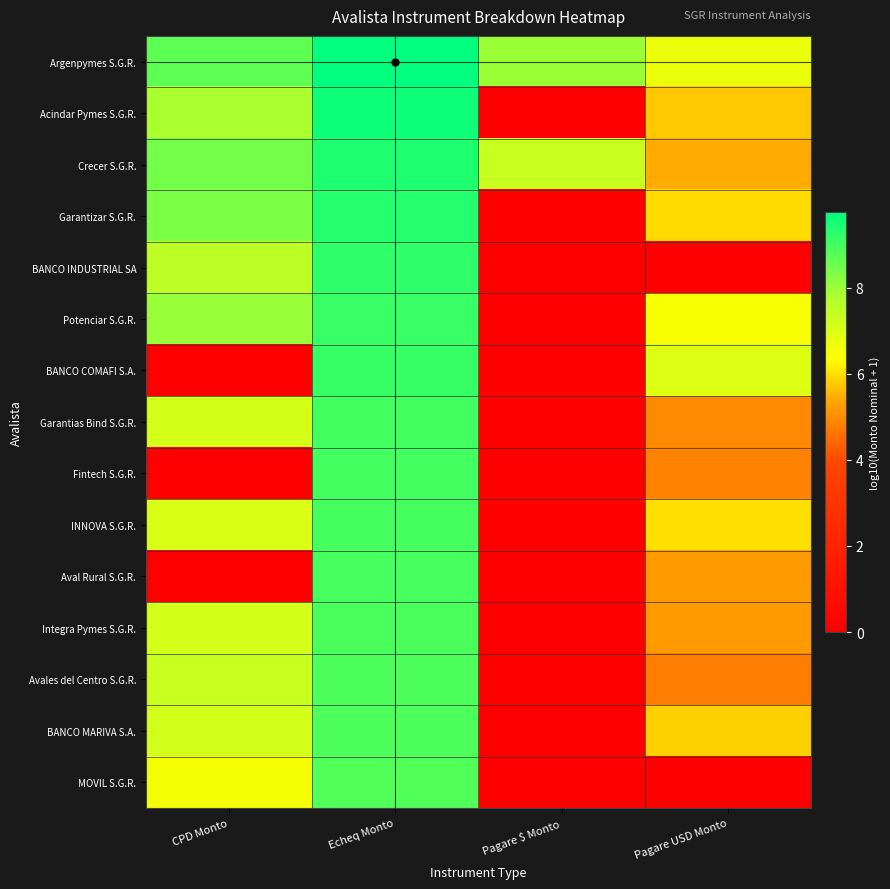

What is the total value across all series at Pagare USD Monto?

74.1